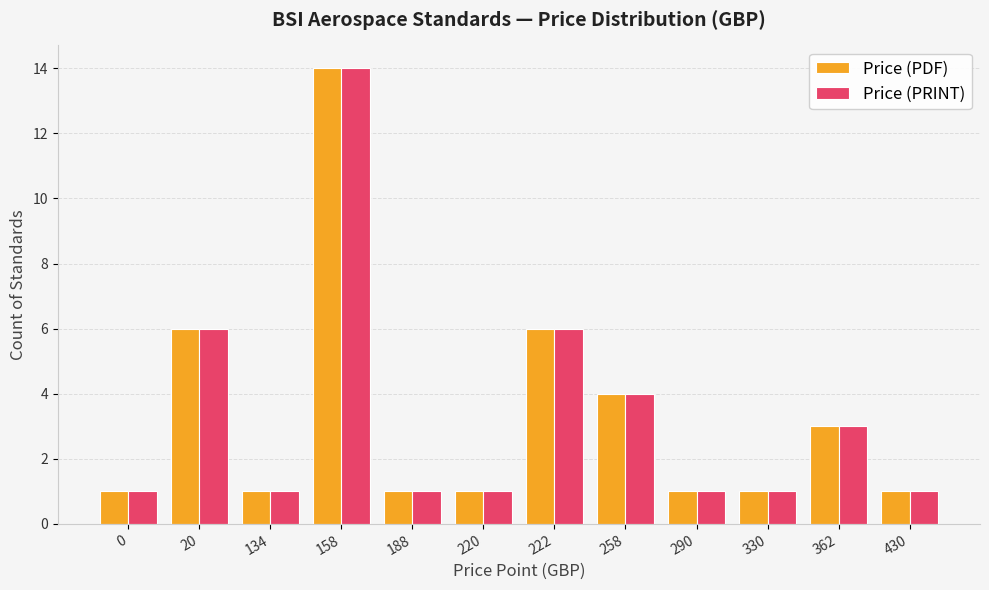

What is the difference between the maximum and minimum values in the Price (PRINT) series?

13